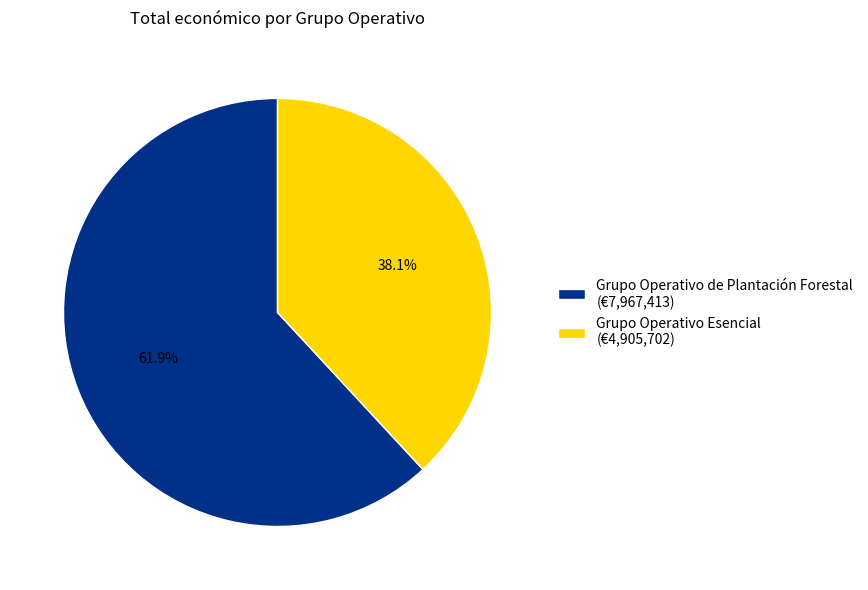

Which slice is the largest?

Grupo Operativo de Plantación Forestal